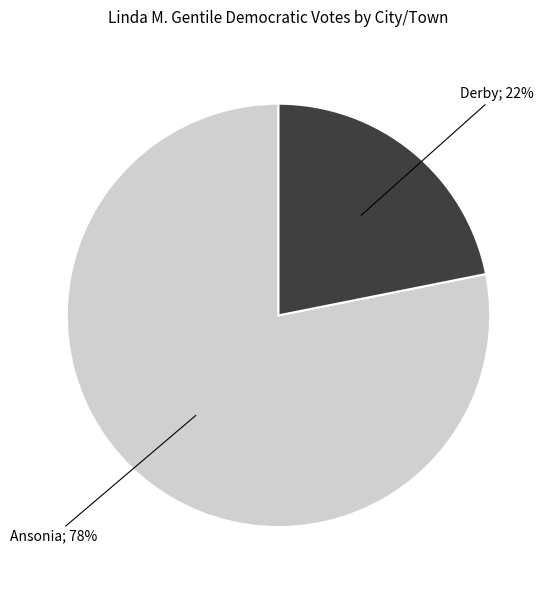

To the nearest percent, what is the average slice percentage?

50%